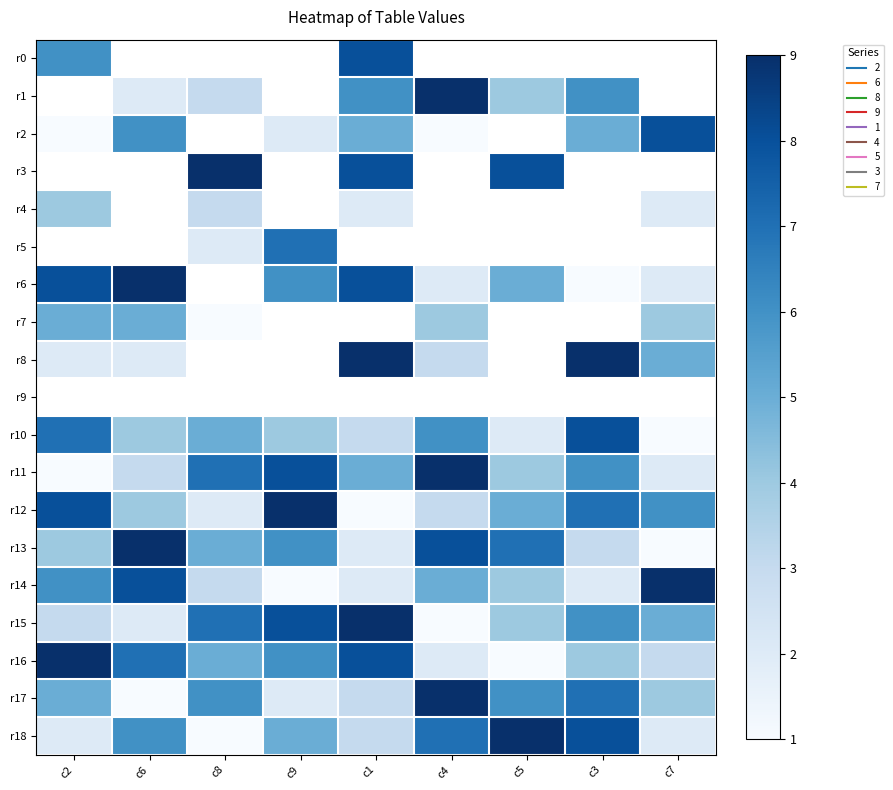

Which label corresponds to the largest value in the chart?

c4